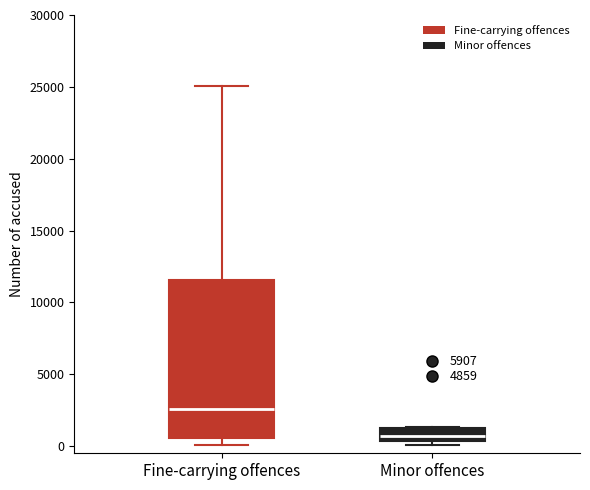

Which box is the tallest, from its lower edge to its upper edge?

Fine-carrying offences